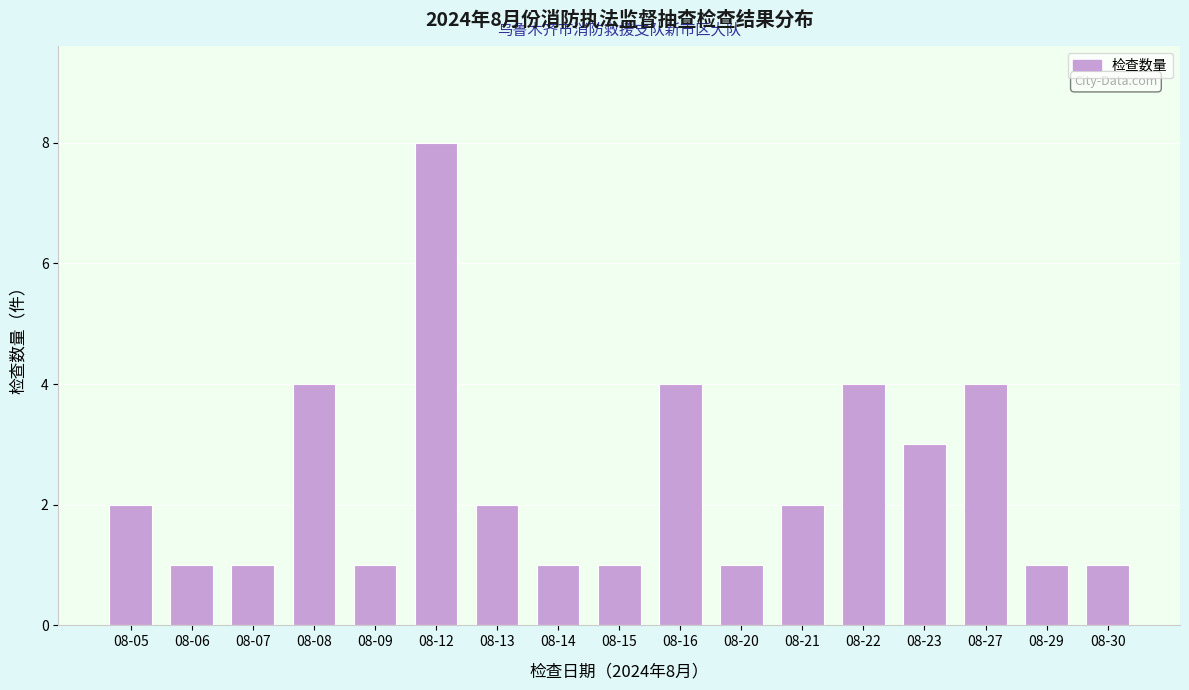

Reading left to right, transcribe all the data shown in this chart.

2	1	1	4	1	8	2	1	1	4	1	2	4	3	4	1	1